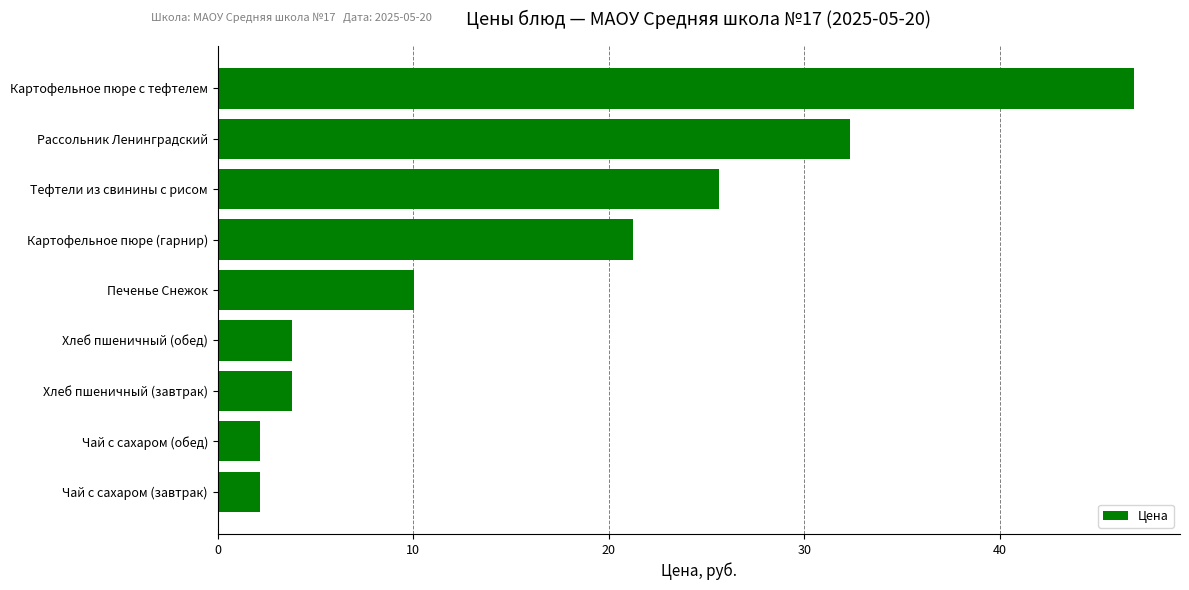

The chart shows a value of 25.6 at Тефтели из свинины с рисом. True or false?

True